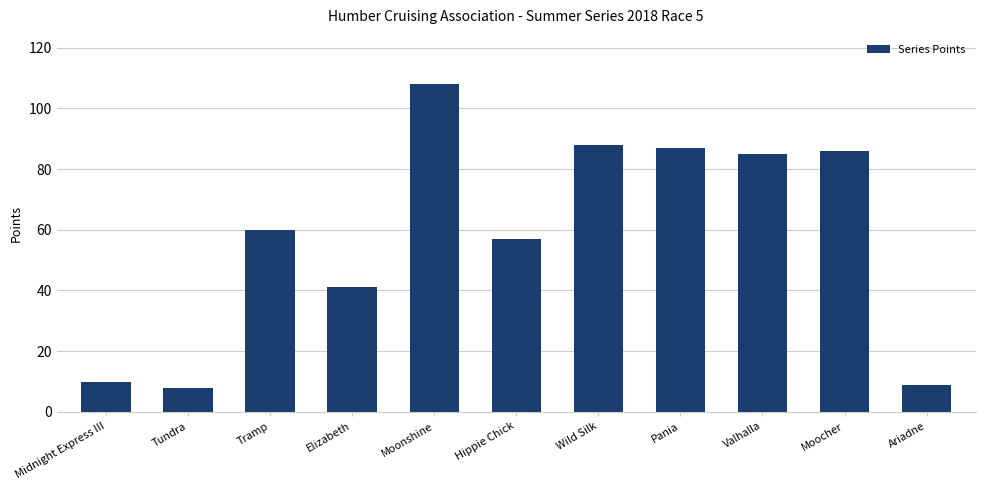

The chart shows a value of 41 at Elizabeth. True or false?

True